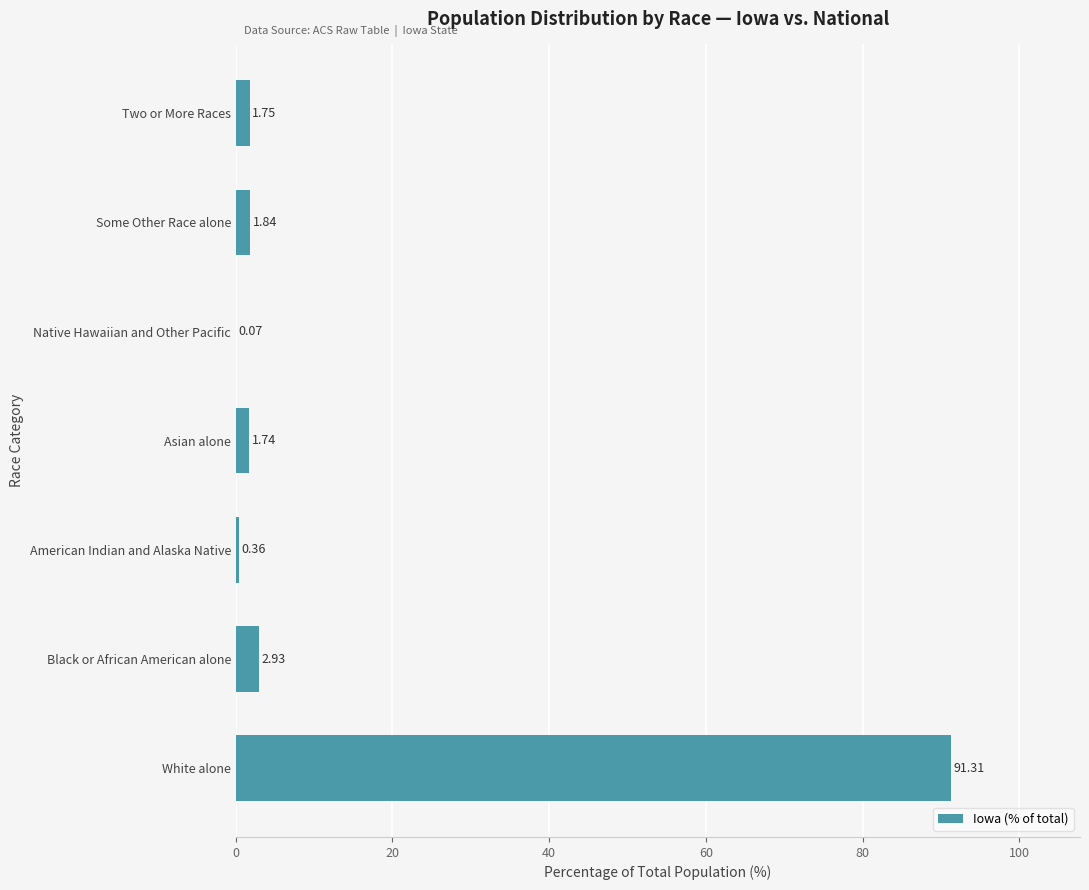

What is the sum of the values at Black or African American alone and White alone?

94.2